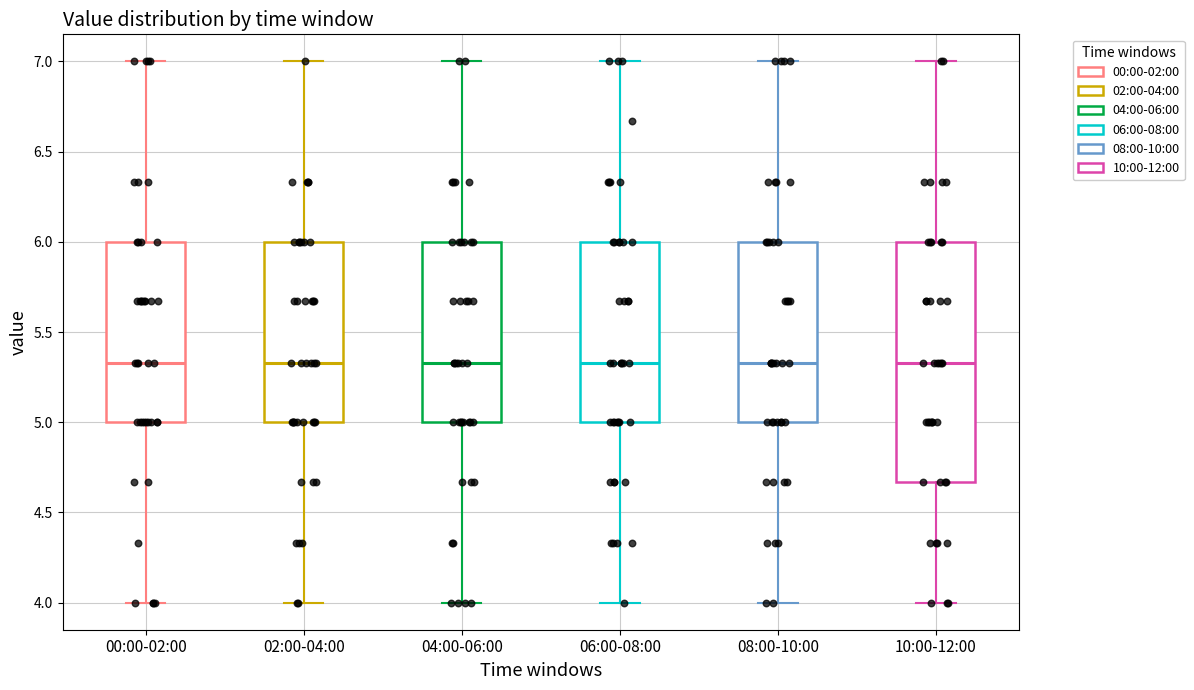

Where does the lower whisker of the box for 02:00-04:00 end on the y-axis? The values are not printed on the chart, so give them approximately, as read against the axis.

4.00